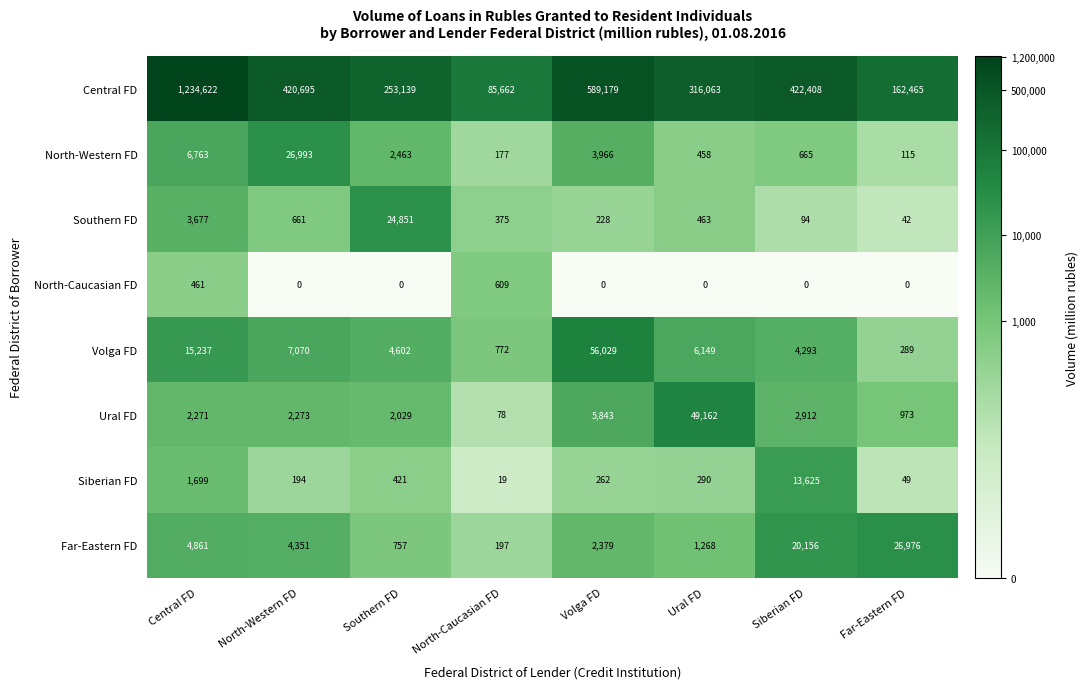

Which category has the lowest value in the Ural FD series?

North-Caucasian FD